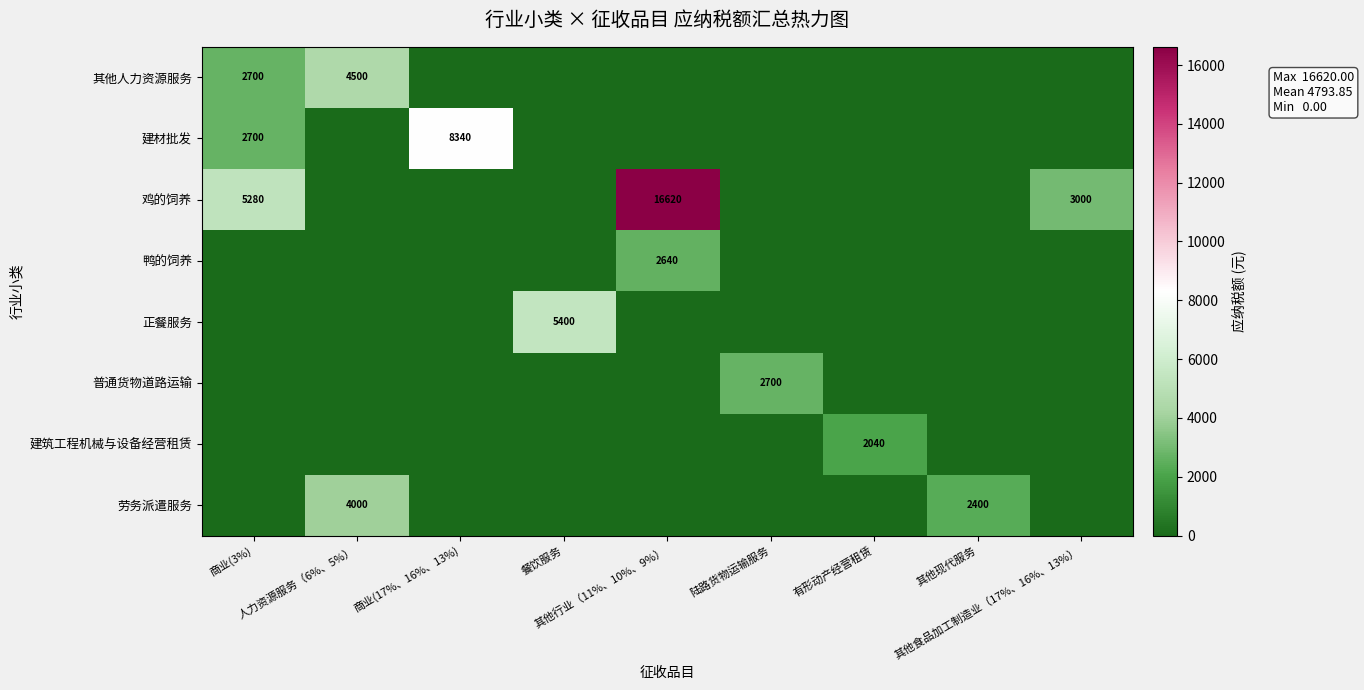

The 正餐服务 series shows 2119 at 其他行业（11%、10%、9%）. True or false?

False